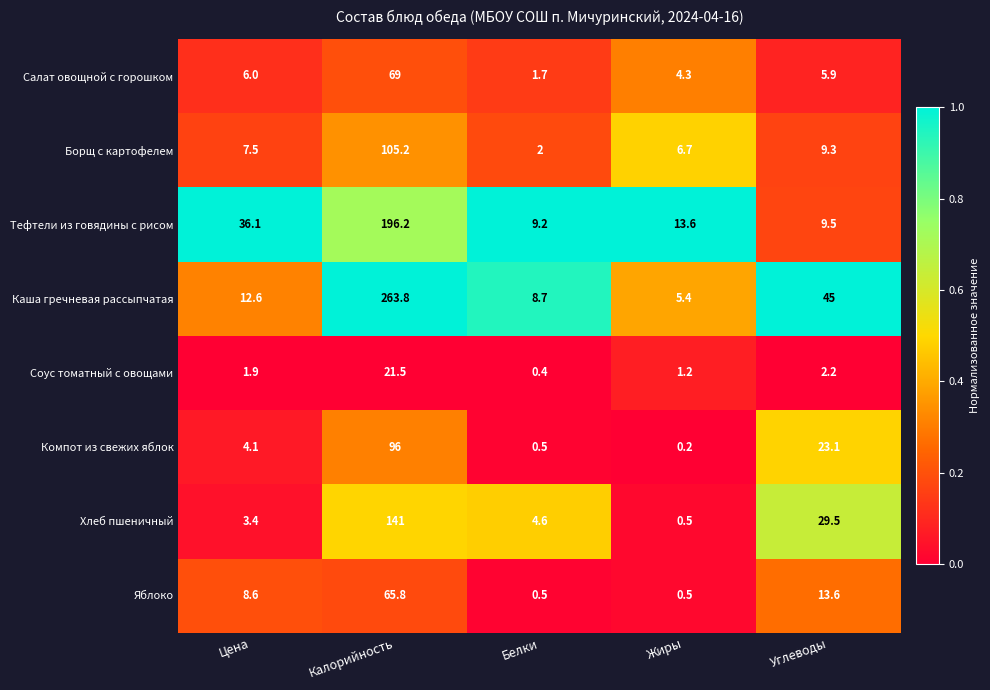

Which series has the largest range (max minus min)?

Каша гречневая рассыпчатая